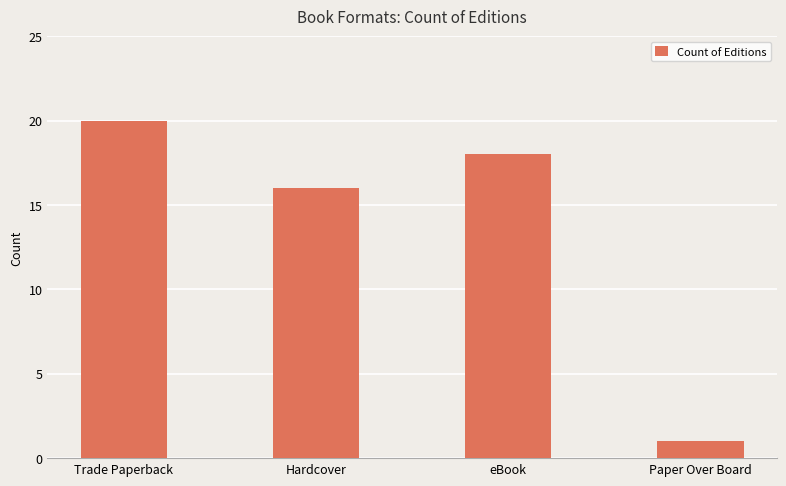

What is the value of the 4th bar from the left?

1